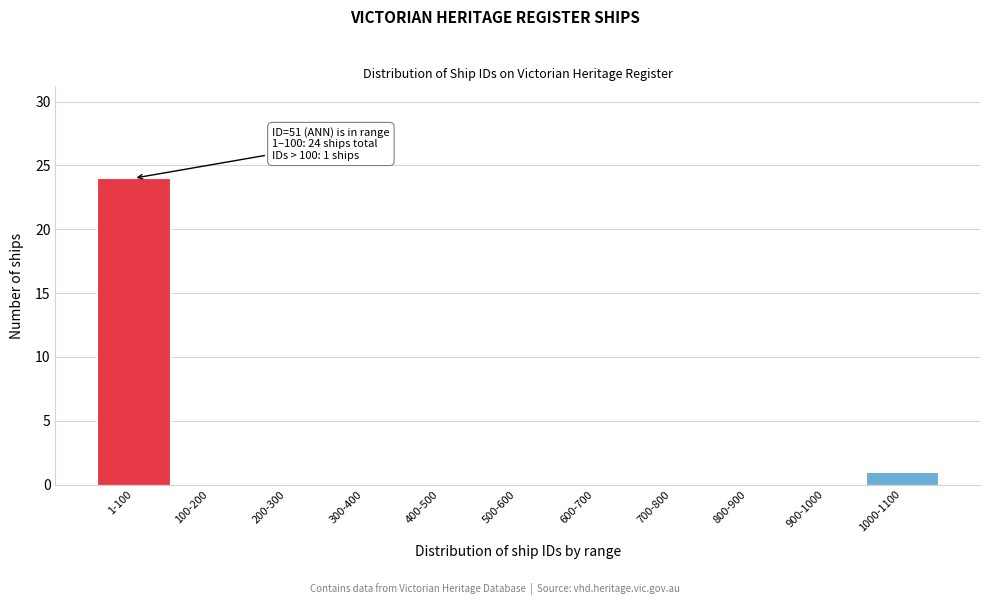

Reading left to right, what are all the values shown in this chart?

1-100=24	100-200=0	200-300=0	300-400=0	400-500=0	500-600=0	600-700=0	700-800=0	800-900=0	900-1000=0	1000-1100=1